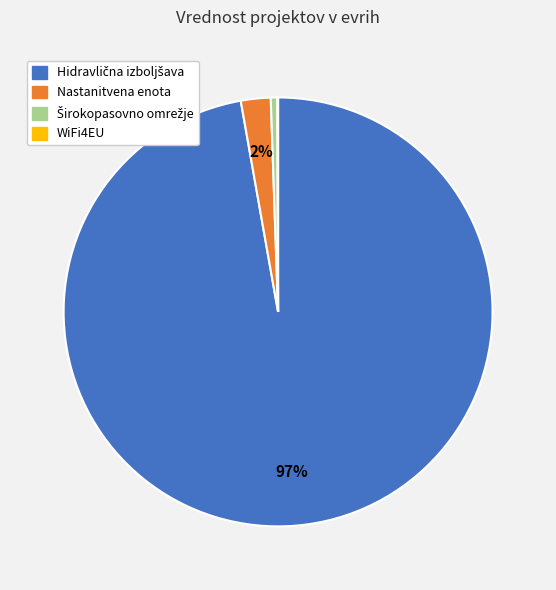

Is it true that Nastanitvena enota is 2% of the pie?

True